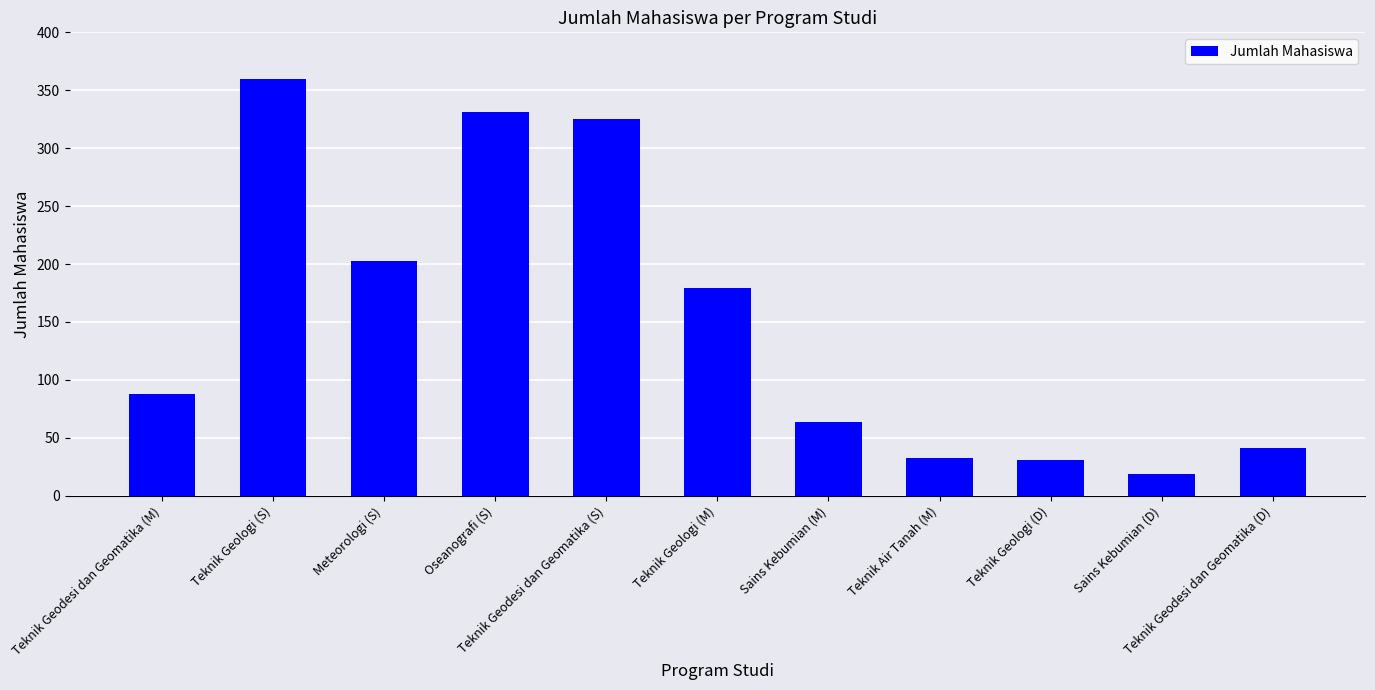

The chart shows a value of 19 at Sains Kebumian (D). True or false?

True